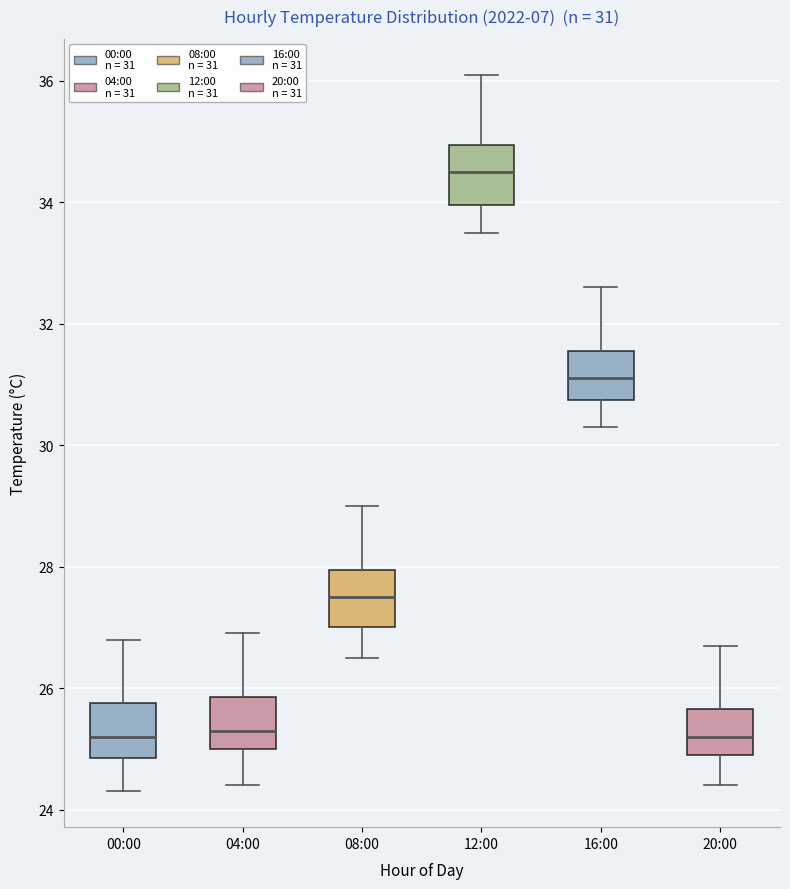

Which box has the highest median line?

12:00